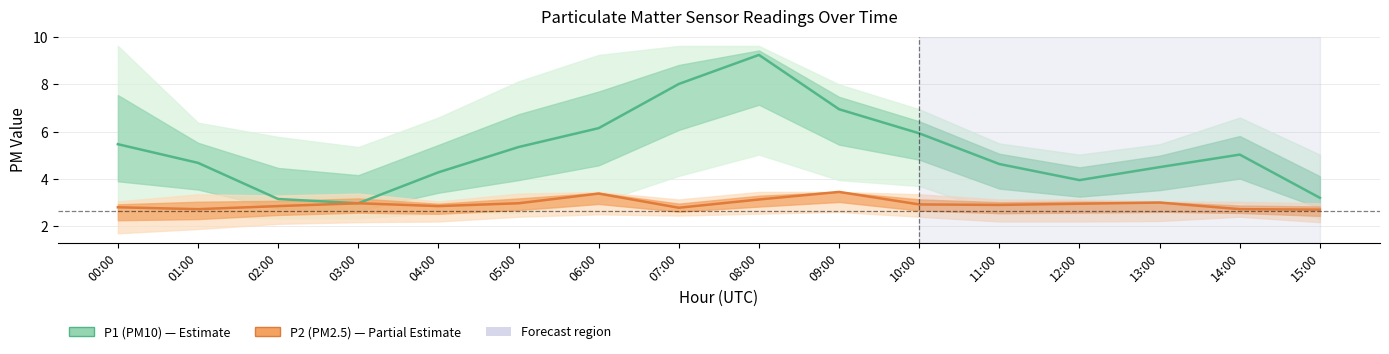

In P1 (PM10), how many points are lower than both neighbors (excluding endpoints)?

2